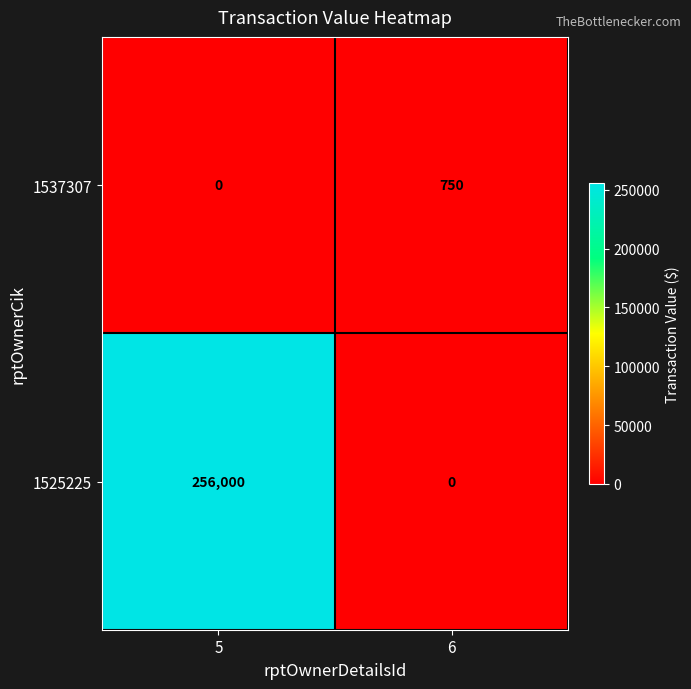

Count the number of data series in this chart.

2